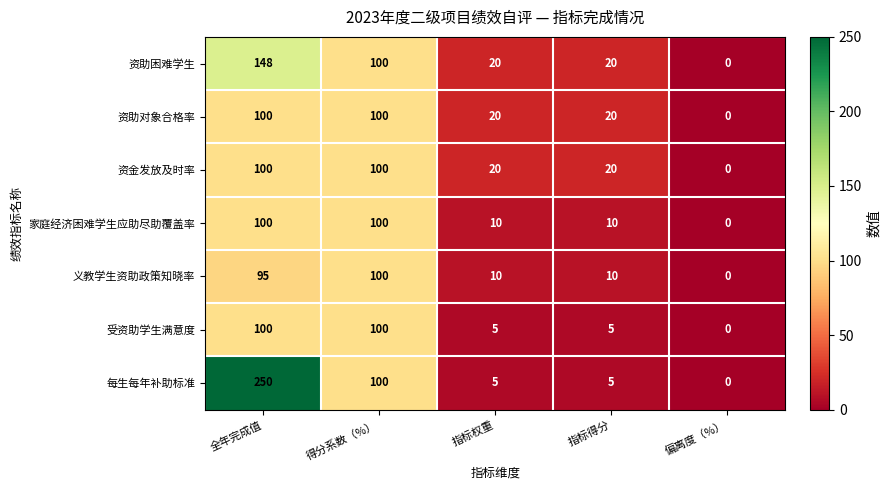

The value of 每生每年补助标准 at 全年完成值 is 164. True or false?

False